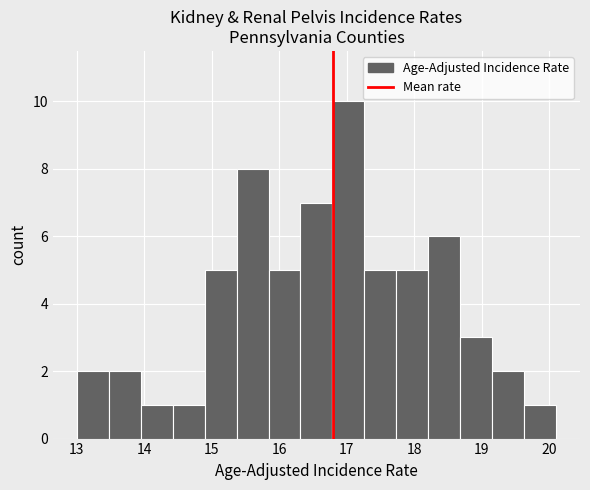

Reading left to right, list every bar in this chart as the range it spans on the x-axis followed by its height. Neither the bar edges nor the heights are printed on the chart, so give them approximately, as read against the axes.

13.0 to 13.5: 2
13.5 to 13.9: 2
13.9 to 14.4: 1
14.4 to 14.9: 1
14.9 to 15.4: 5
15.4 to 15.8: 8
15.8 to 16.3: 5
16.3 to 16.8: 7
16.8 to 17.3: 10
17.3 to 17.7: 5
17.7 to 18.2: 5
18.2 to 18.7: 6
18.7 to 19.2: 3
19.2 to 19.6: 2
19.6 to 20.1: 1